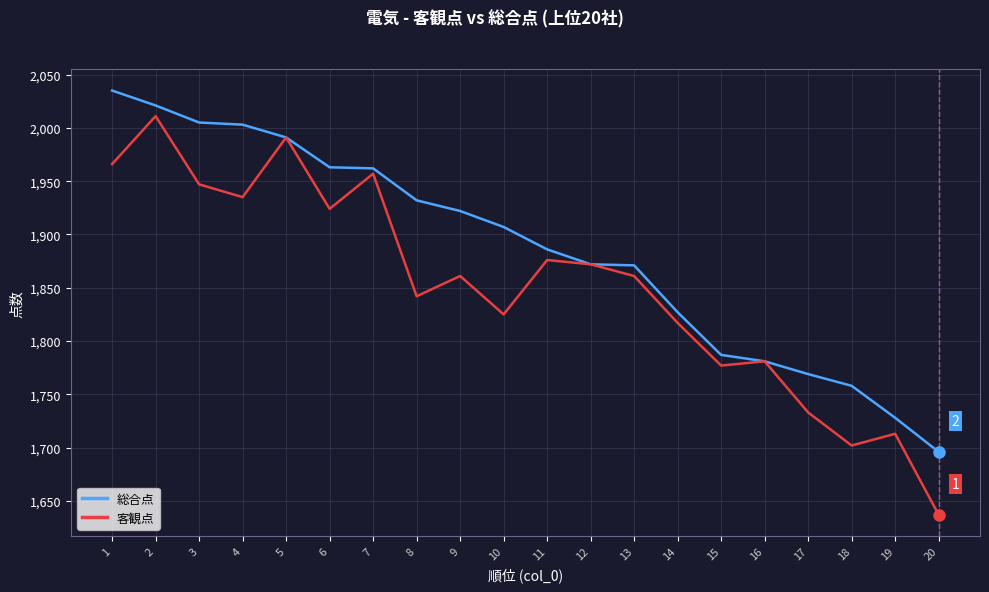

Rank the series by their maximum value, from highest to lowest.

総合点, 客観点